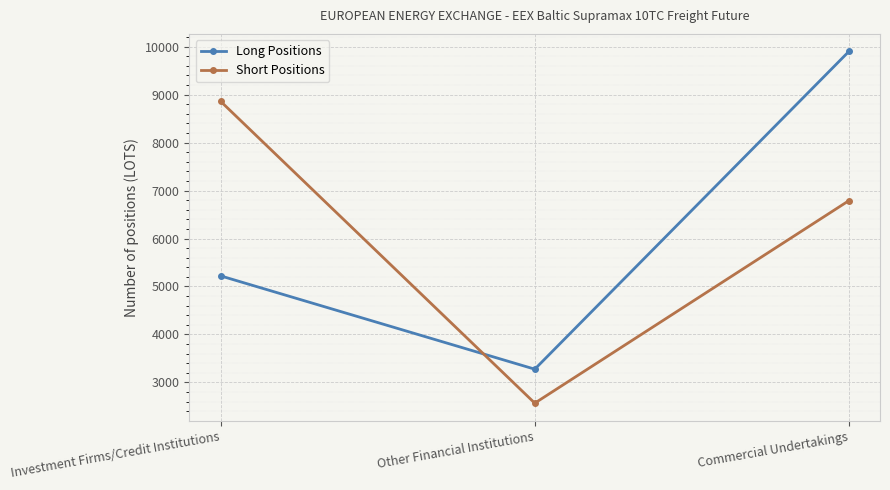

Reading left to right, transcribe all the data shown in this chart.

Long Positions: 5221.0	3276.9	9898.2
Short Positions: 8858.2	2569.0	6788.9